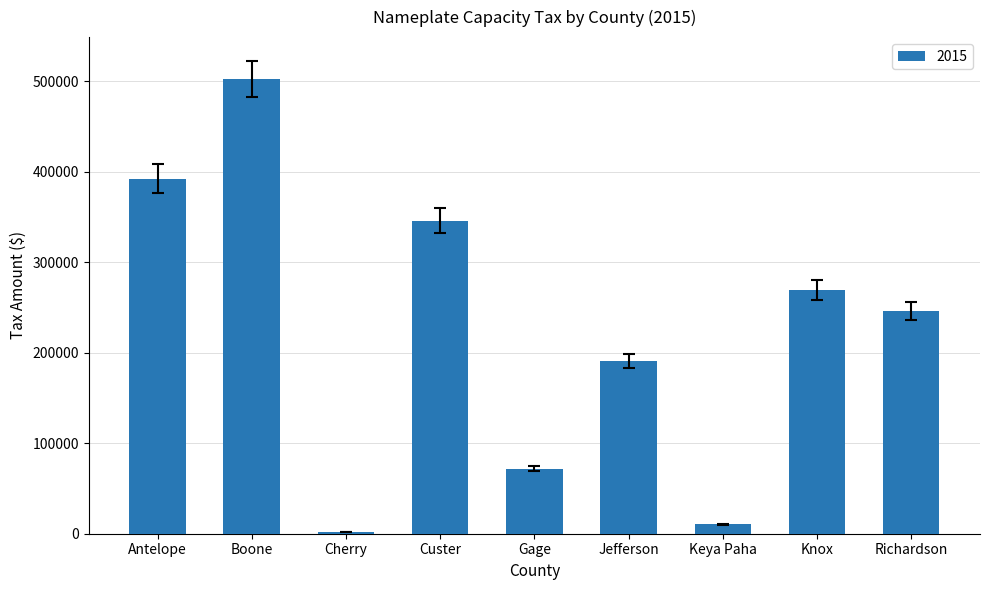

The chart shows a value of 450982.4 at Custer. True or false?

False